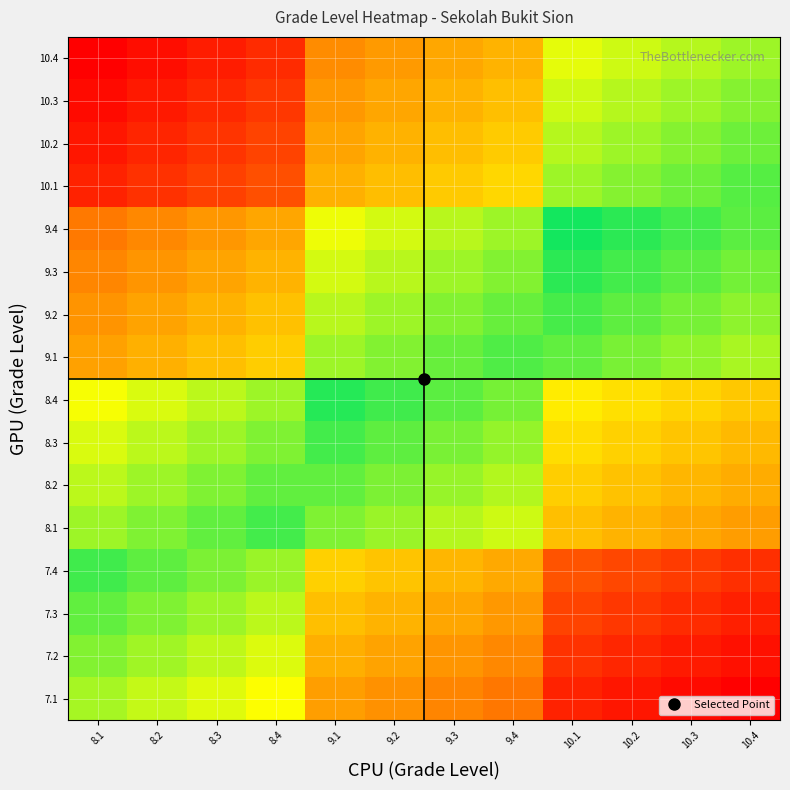

Which label corresponds to the smallest value in the chart?

10.4